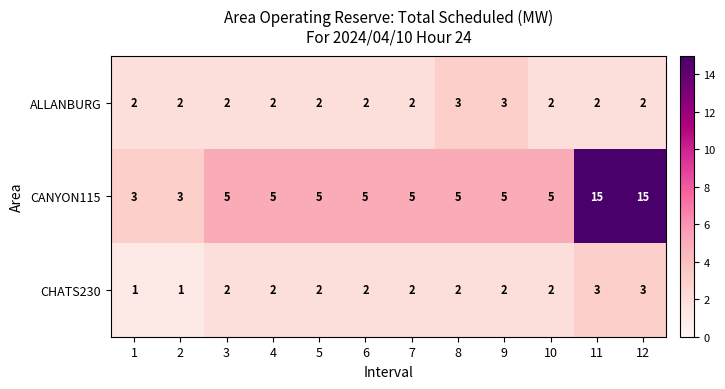

Rank the series at 12 from lowest to highest value.

ALLANBURG, CHATS230, CANYON115